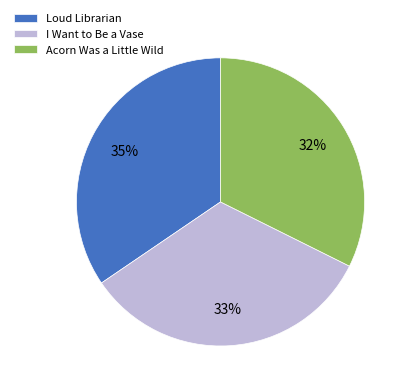

To the nearest percent, what is the difference between the I Want to Be a Vase and Acorn Was a Little Wild slice percentages?

1%